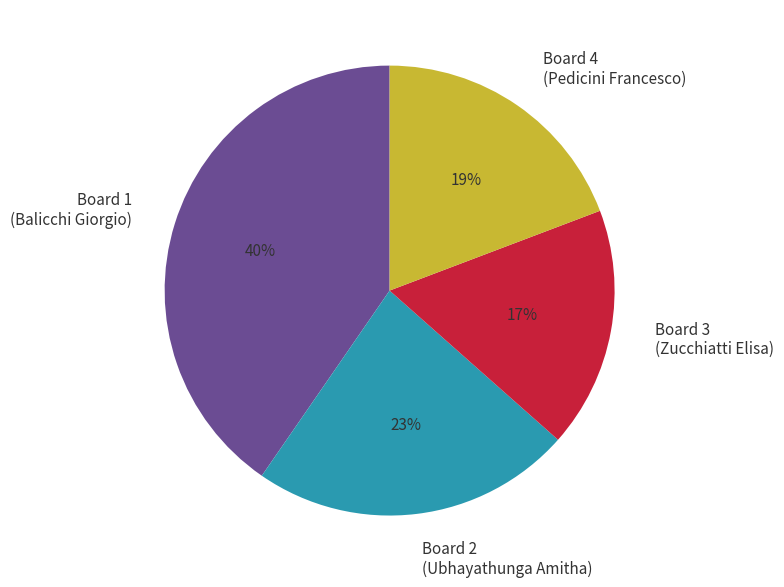

Is the sum of Board 4 (Pedicini Francesco) and Board 1 (Balicchi Giorgio) greater than half?

Yes